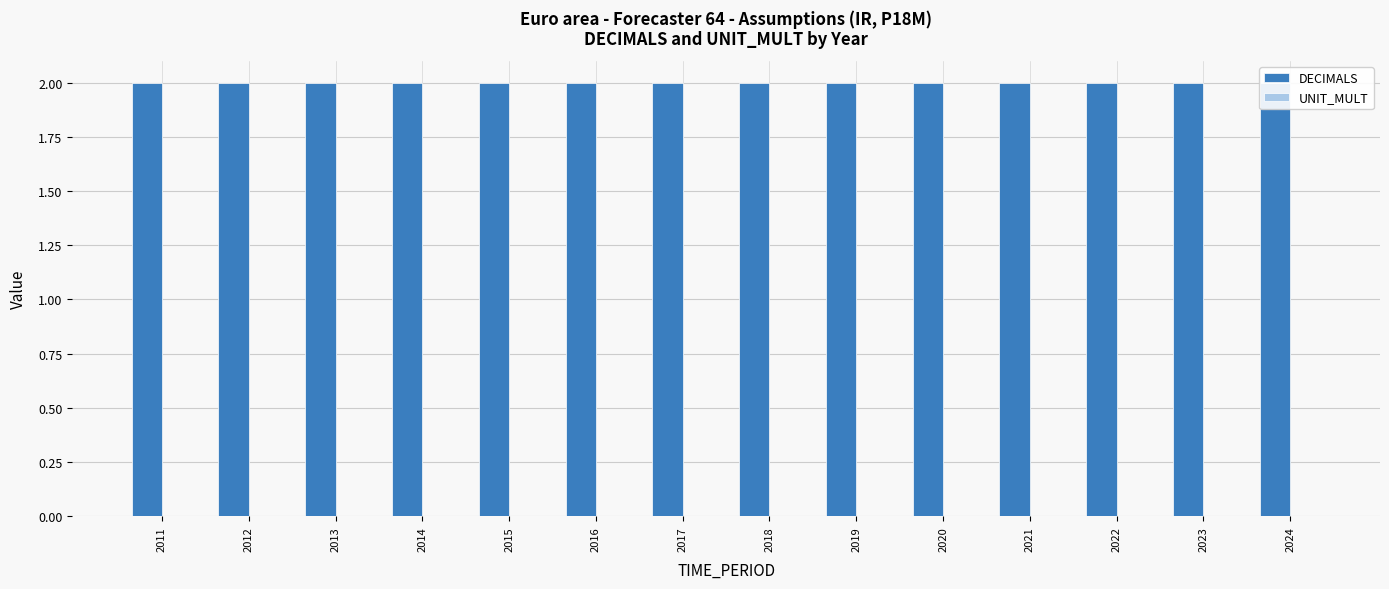

Is the value of DECIMALS at 2013 greater than the value of UNIT_MULT at 2016?

Yes